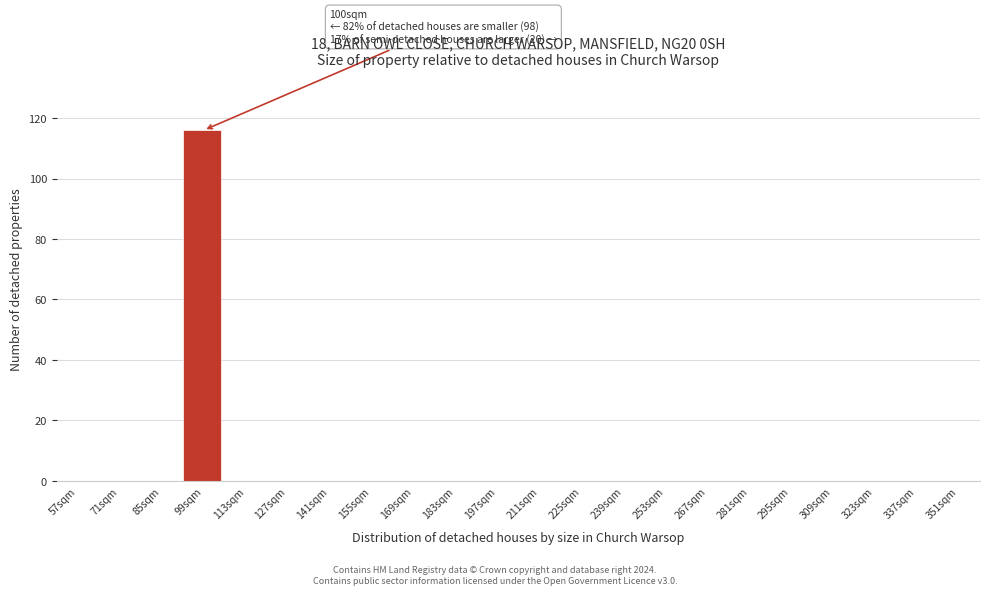

Reading right to left, what are all the values shown in this chart?

351sqm=0	337sqm=0	323sqm=0	309sqm=0	295sqm=0	281sqm=0	267sqm=0	253sqm=0	239sqm=0	225sqm=0	211sqm=0	197sqm=0	183sqm=0	169sqm=0	155sqm=0	141sqm=0	127sqm=0	113sqm=0	99sqm=116	85sqm=0	71sqm=0	57sqm=0